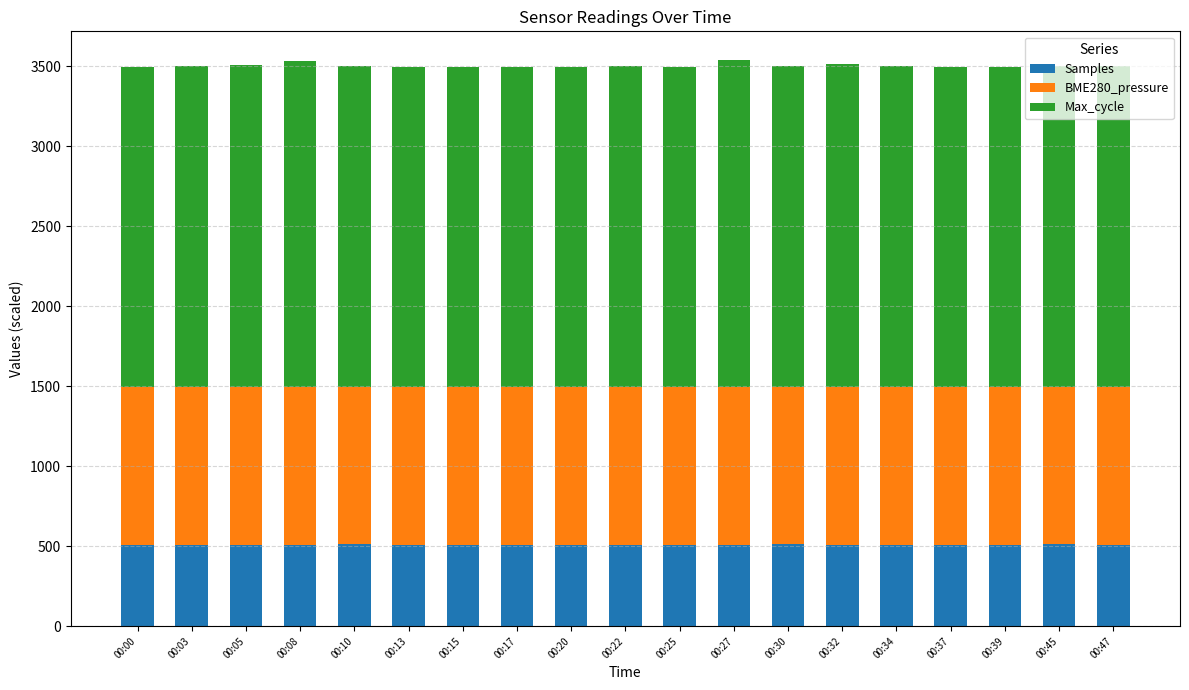

What is the total value across all series at 00:34?

3499.7